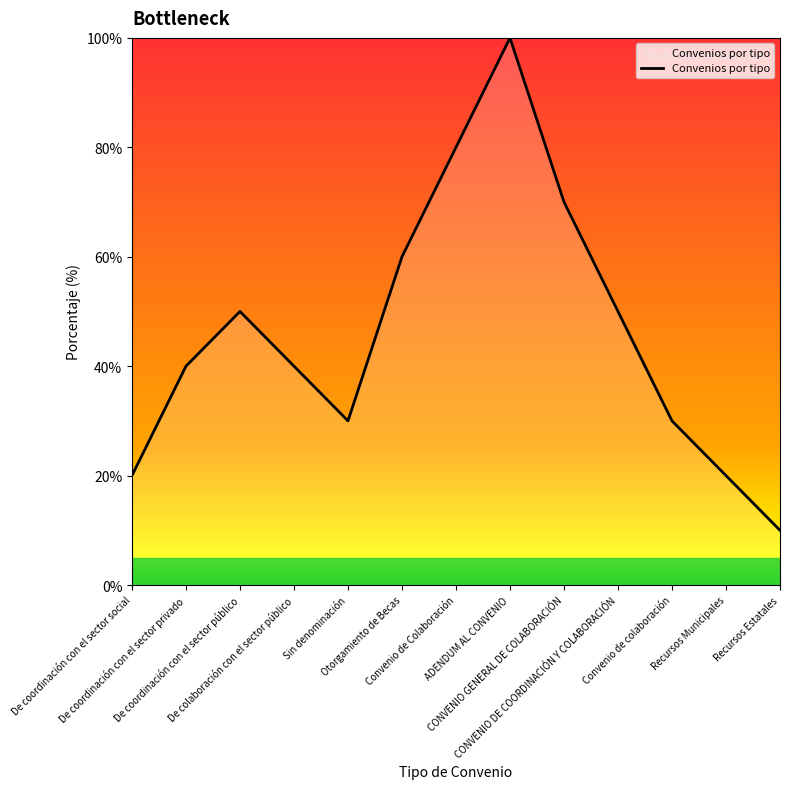

What is the minimum value shown in the chart?

10